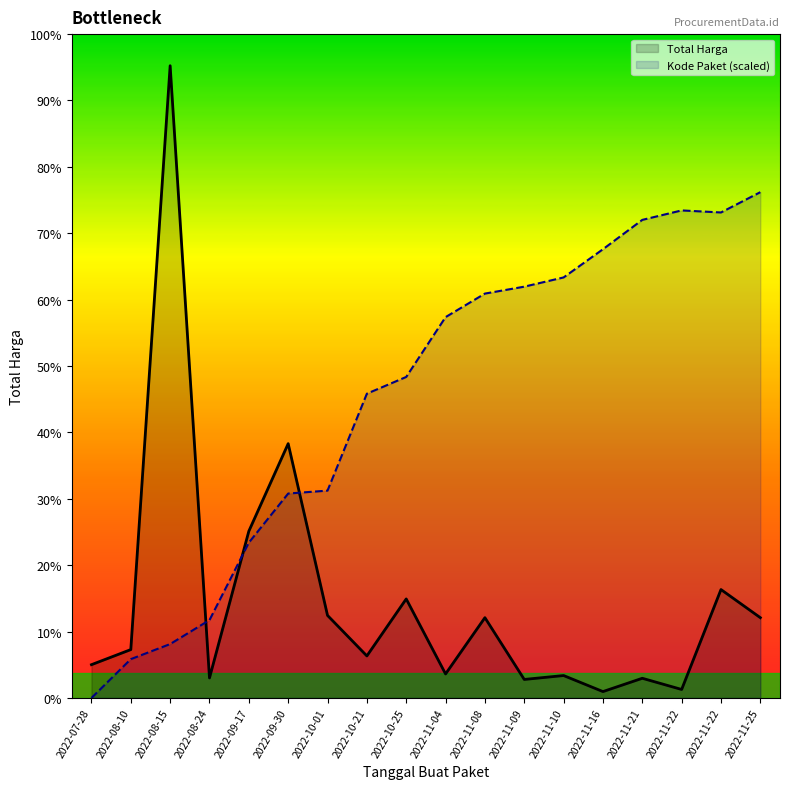

What is the sum of the Total Harga values at 2022-11-25 and 2022-11-22?

53233000.0